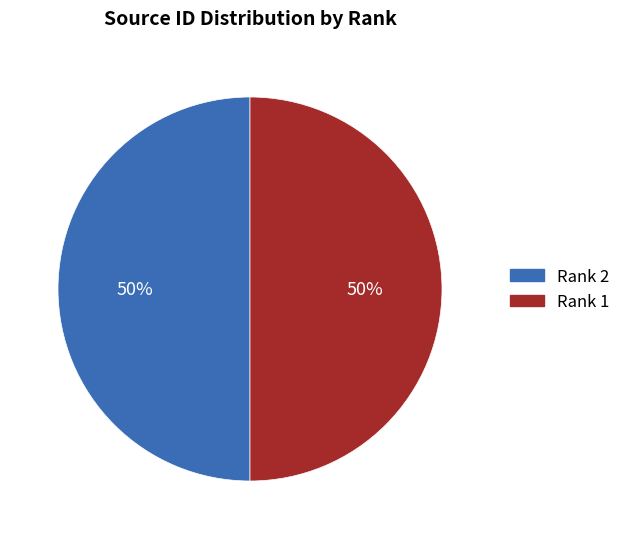

Approximately how many times larger is the value at Rank 2 compared to Rank 1?

1.0